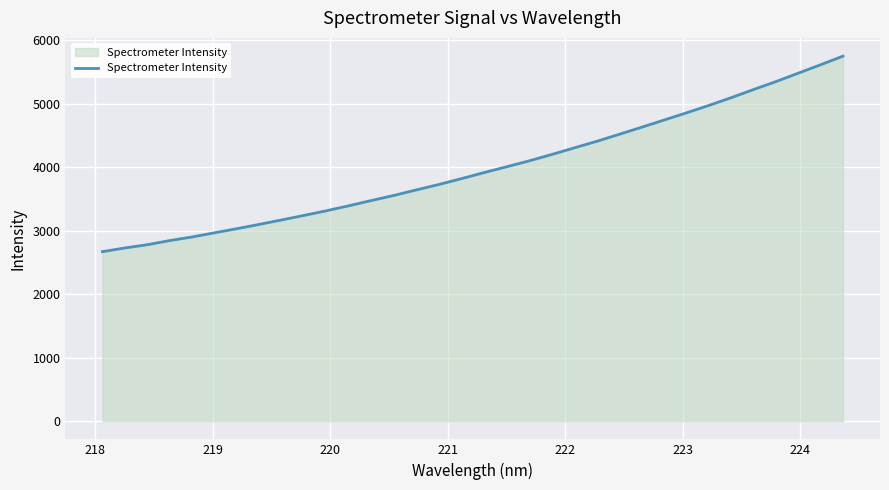

What is the minimum value shown in the chart?

2670.2